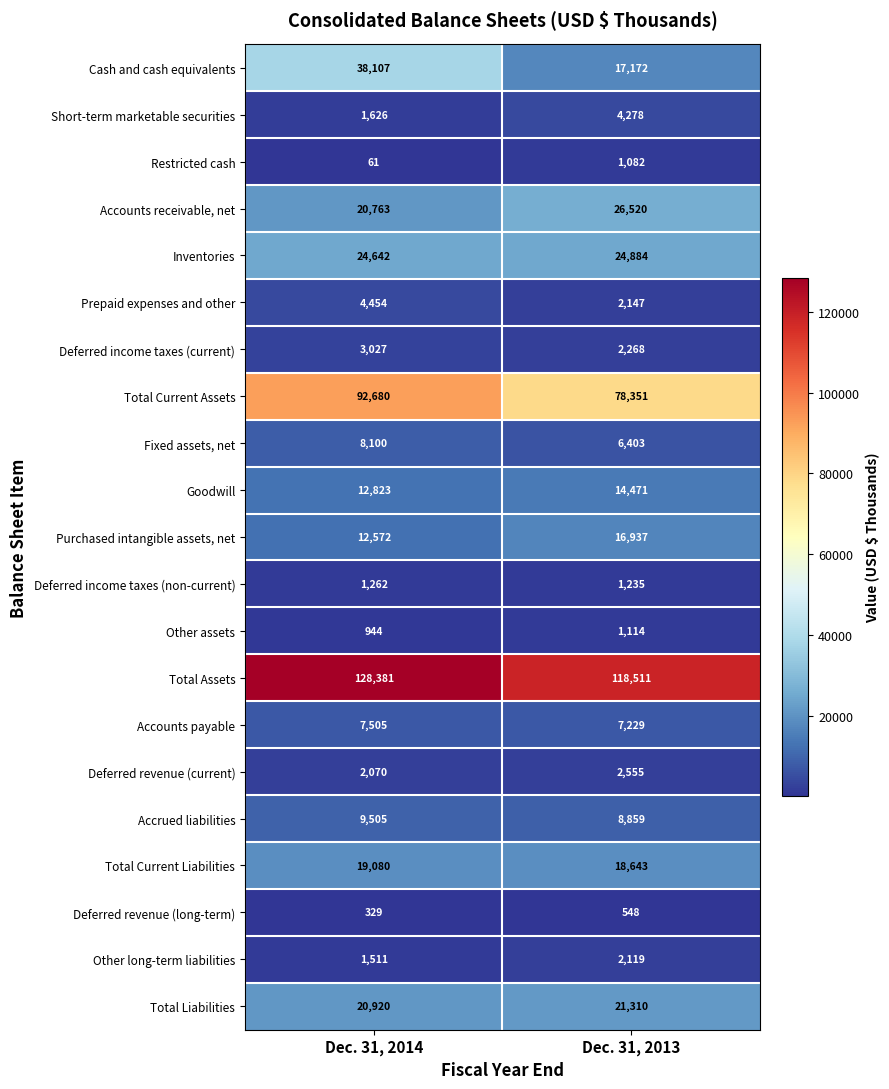

List the series in order of their peak value, lowest first.

Deferred revenue (long-term), Restricted cash, Other assets, Deferred income taxes (non-current), Other long-term liabilities, Deferred revenue (current), Deferred income taxes (current), Short-term marketable securities, Prepaid expenses and other, Accounts payable, Fixed assets, net, Accrued liabilities, Goodwill, Purchased intangible assets, net, Total Current Liabilities, Total Liabilities, Inventories, Accounts receivable, net, Cash and cash equivalents, Total Current Assets, Total Assets